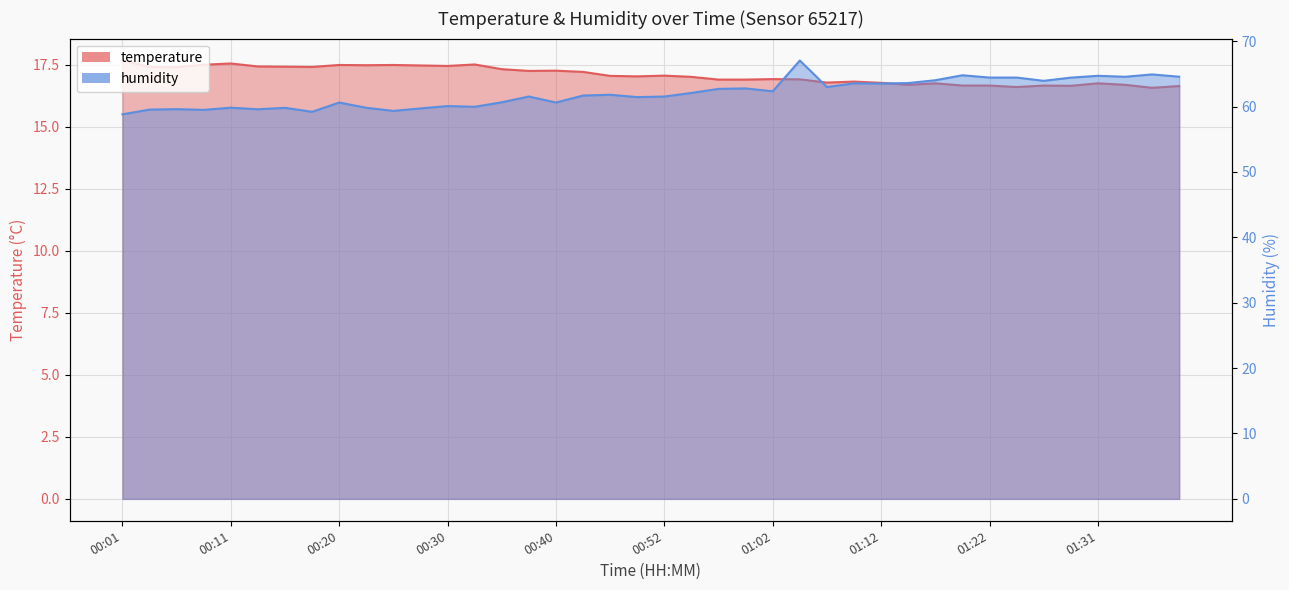

At which category does the chart reach its peak across all series?

01:04